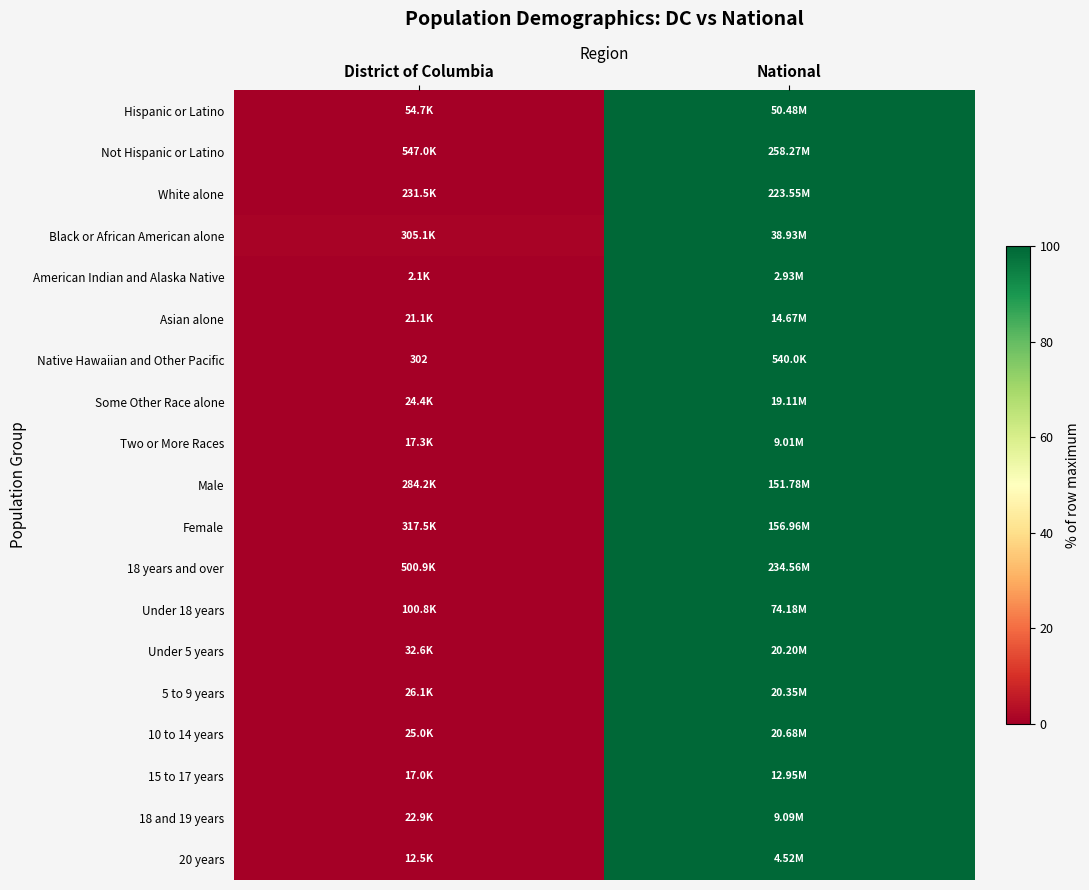

Is the value of 5 to 9 years at National greater than the value of Female at National?

No